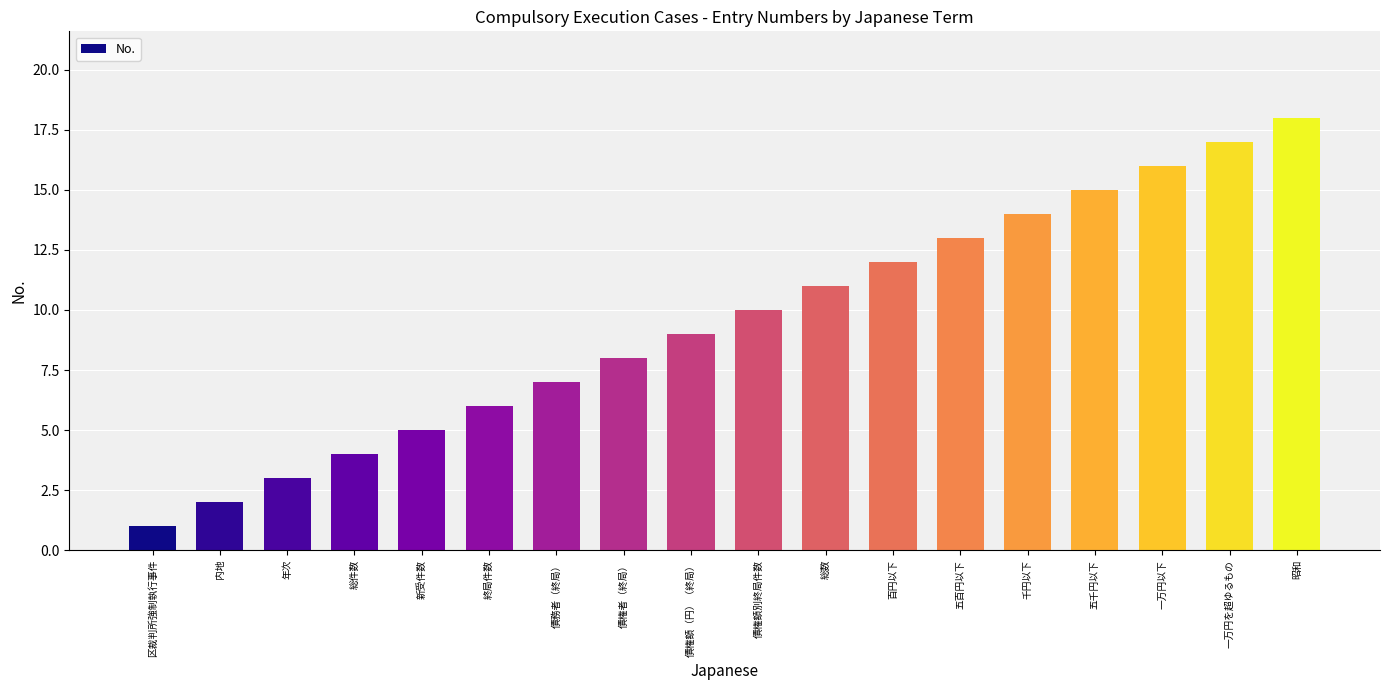

Reading left to right, list all the values displayed in this chart.

区裁判所強制執行事件=1	内地=2	年次=3	総件数=4	新受件数=5	終局件数=6	債務者（終局）=7	債権者（終局）=8	債権額（円）（終局）=9	債権額別終局件数=10	総数=11	百円以下=12	五百円以下=13	千円以下=14	五千円以下=15	一万円以下=16	一万円を超ゆるもの=17	昭和=18